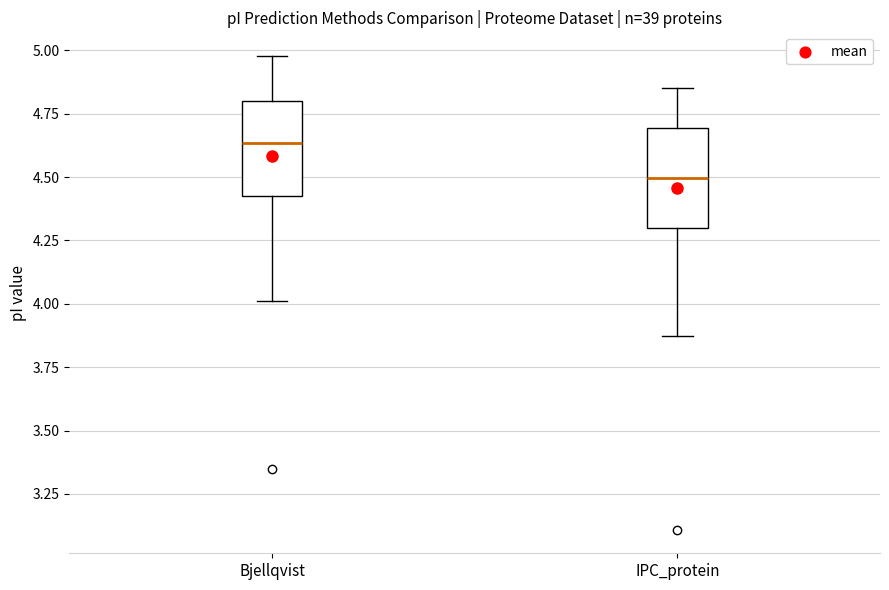

Reading left to right, transcribe this box plot: for each box, give where its median line is, the range the box spans, and where its two whiskers end, as read against the y-axis. The values are not printed on the chart, so give them approximately, as read against the axis.

Bjellqvist: median 4.65, box 4.40 to 4.80, whiskers 4.00 to 5.00
IPC_protein: median 4.50, box 4.30 to 4.70, whiskers 3.85 to 4.85